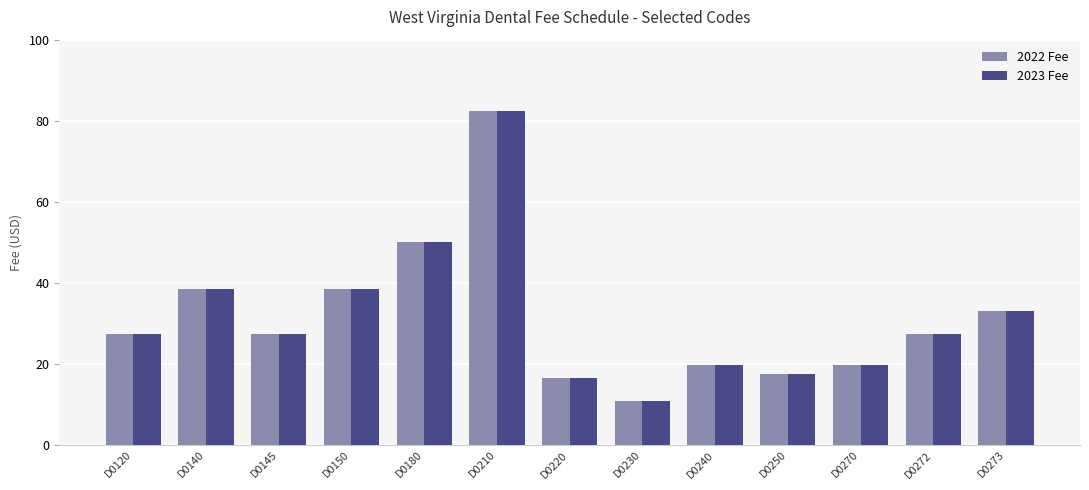

At which label is 2023 Fee closest to 46?

D0180